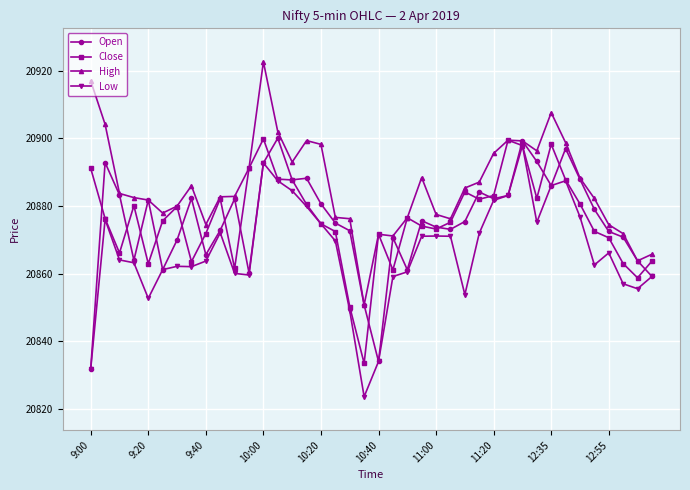

True or false: High has more than 0 points higher than both neighbors.

True